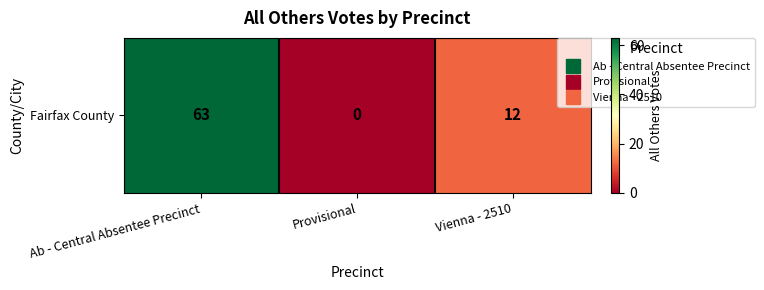

Which label corresponds to the smallest value in the chart?

Provisional